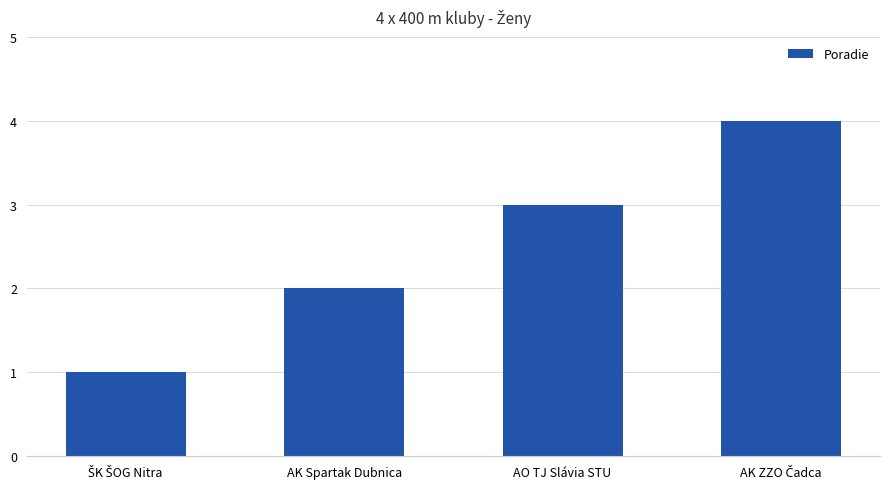

Is it true that the value at AO TJ Slávia STU is 4?

False